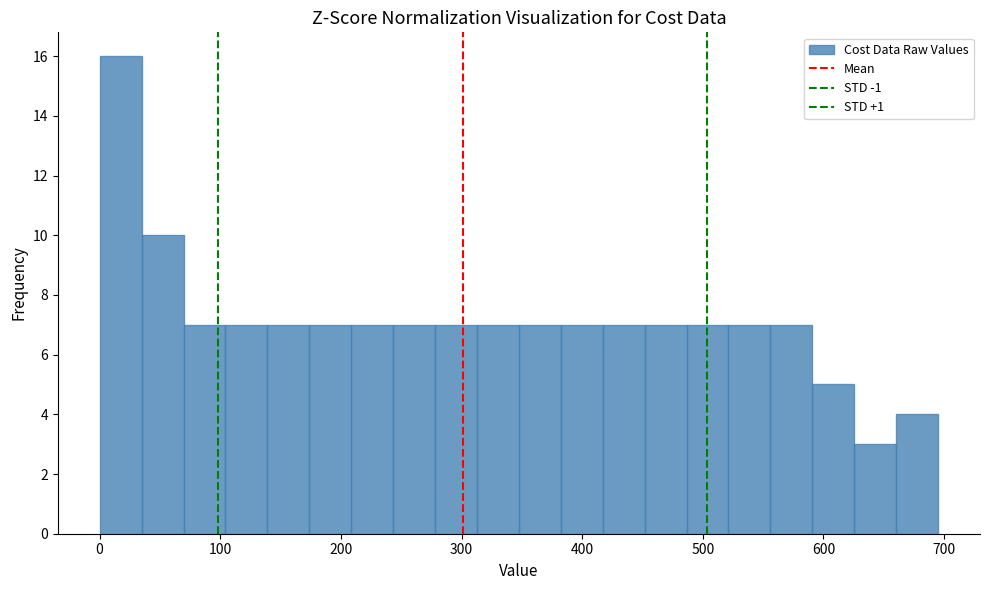

Read against the x-axis, roughly where is the centre of the tallest bar?

20